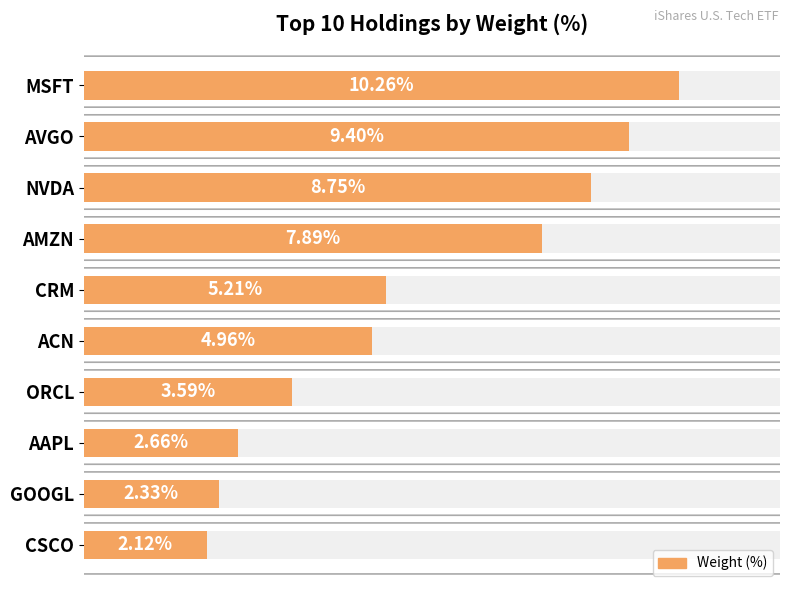

What is the smallest value displayed?

2.1